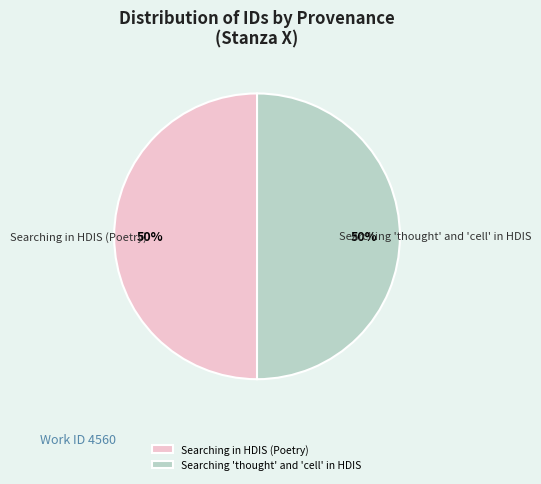

Do Searching 'thought' and 'cell' in HDIS and Searching in HDIS (Poetry) together represent more than half of the pie?

Yes